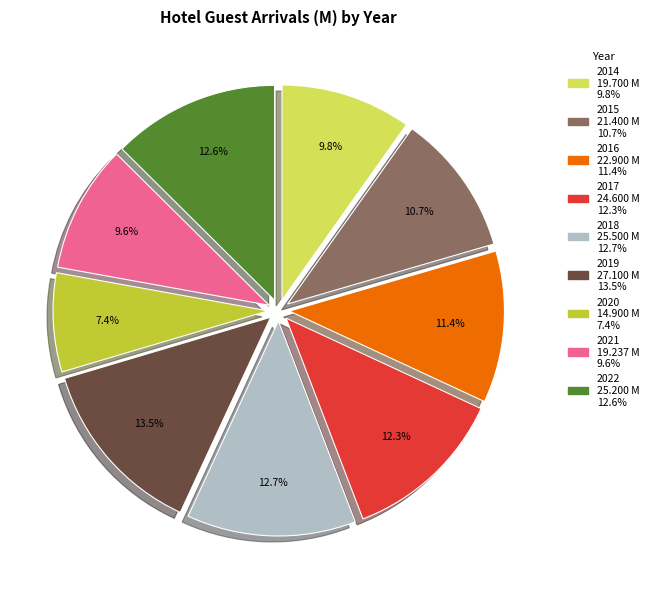

To the nearest percent, what is the difference between the 2020 and 2019 slice percentages?

6%